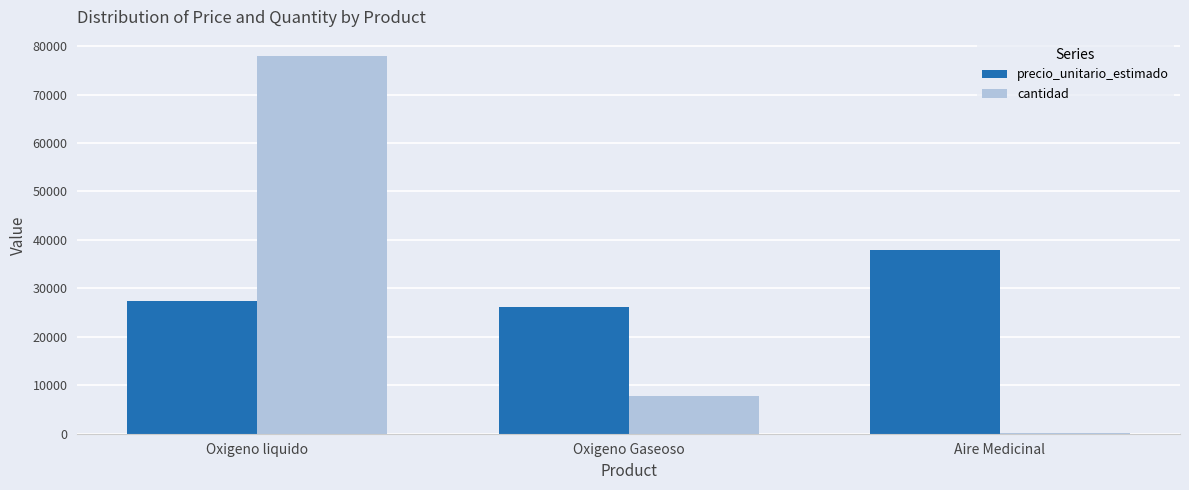

At which category is the sum across all series the highest?

Oxigeno liquido